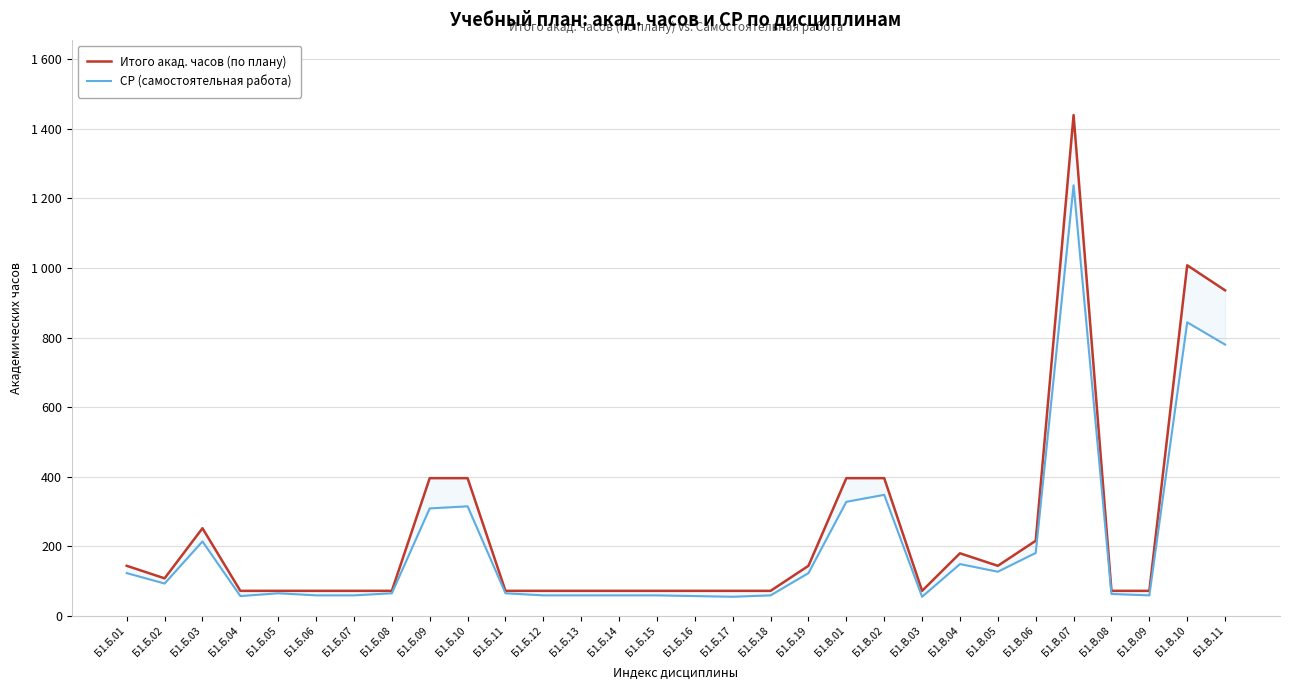

At how many categories does at least one series exceed 1347?

1